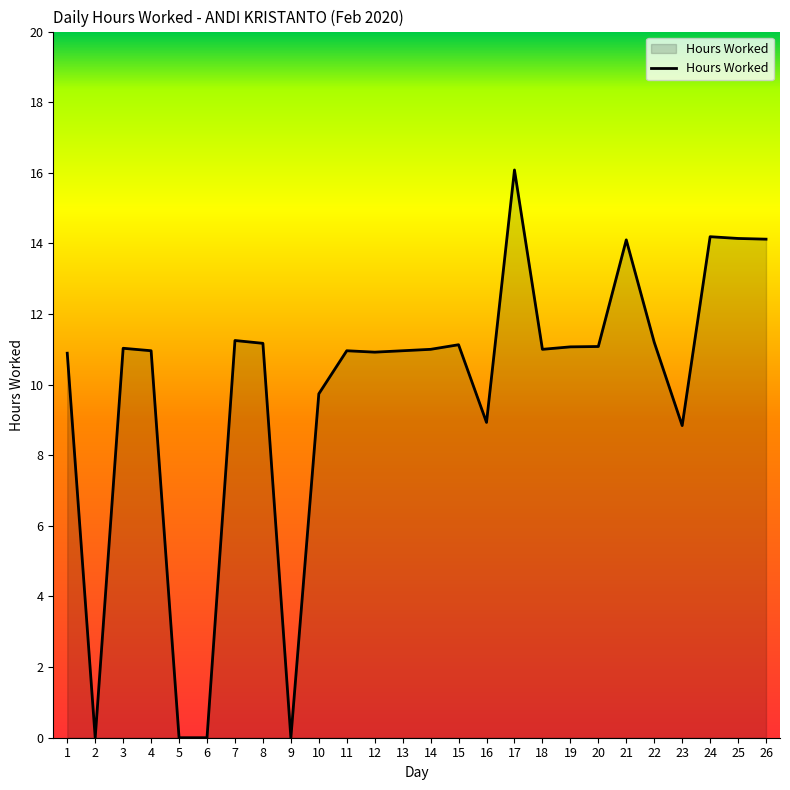

At which category does the chart reach its peak across all series?

17